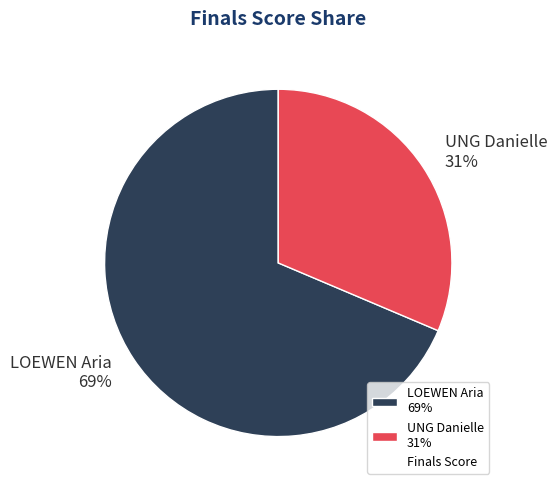

To the nearest percent, what portion does LOEWEN Aria represent?

69%